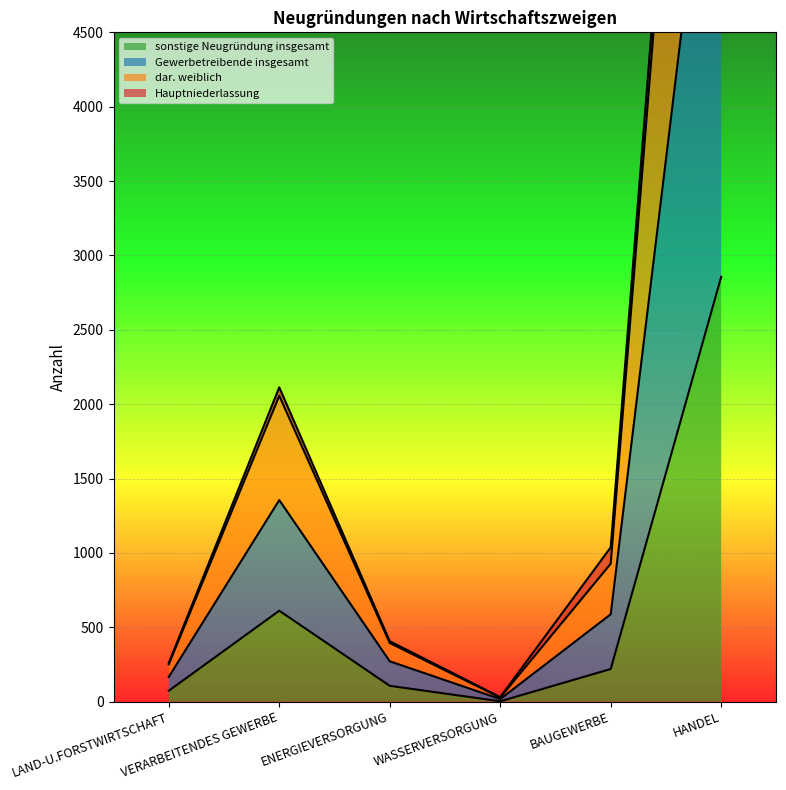

What is the label of the 5th point from the right?

VERARBEITENDES GEWERBE